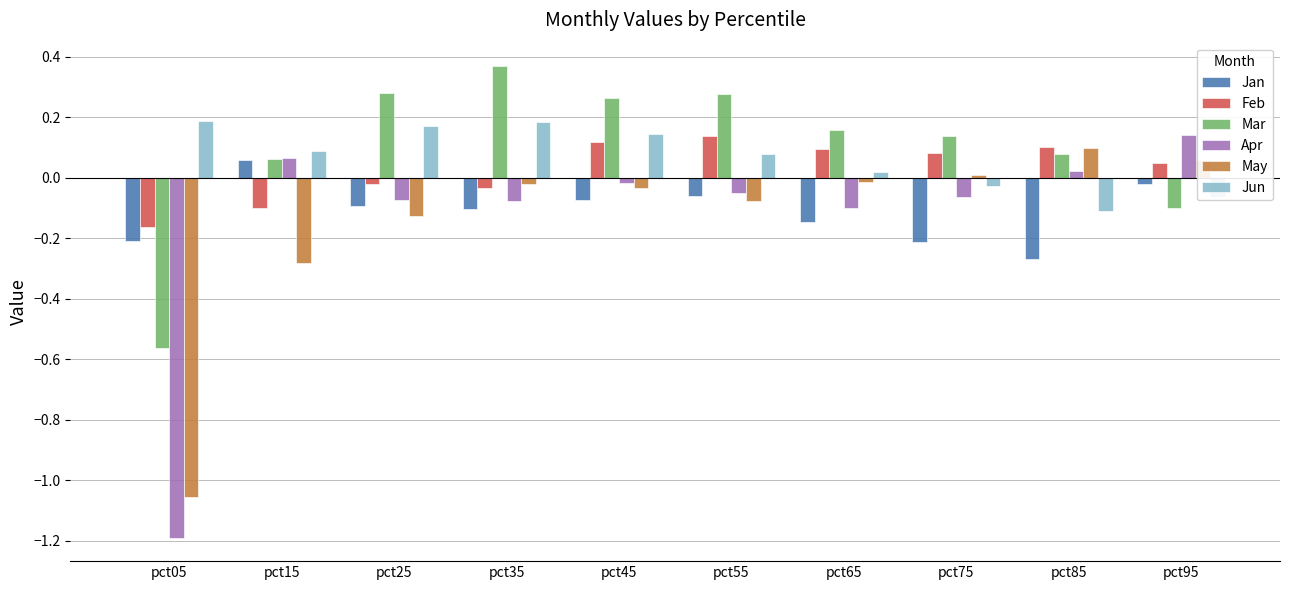

Is the value of Mar at pct55 greater than the value of Jun at pct45?

Yes